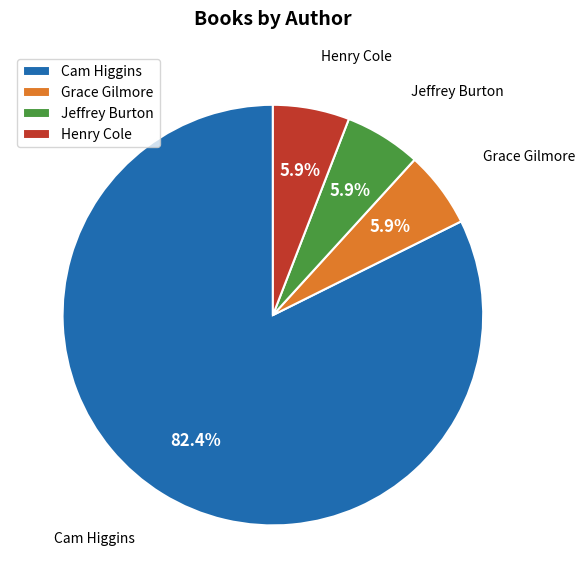

Which category has the biggest portion of the pie?

Cam Higgins